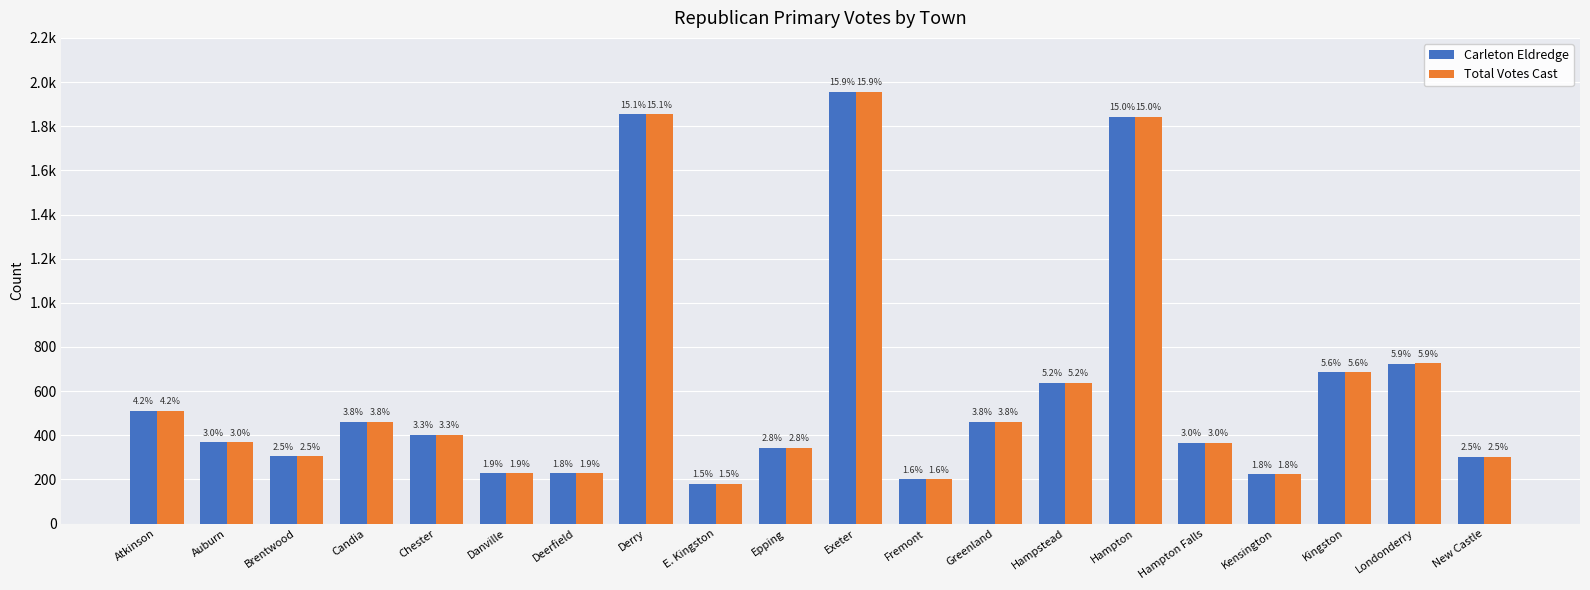

What is the sum of the Carleton Eldredge values at New Castle and Hampton Falls?

669